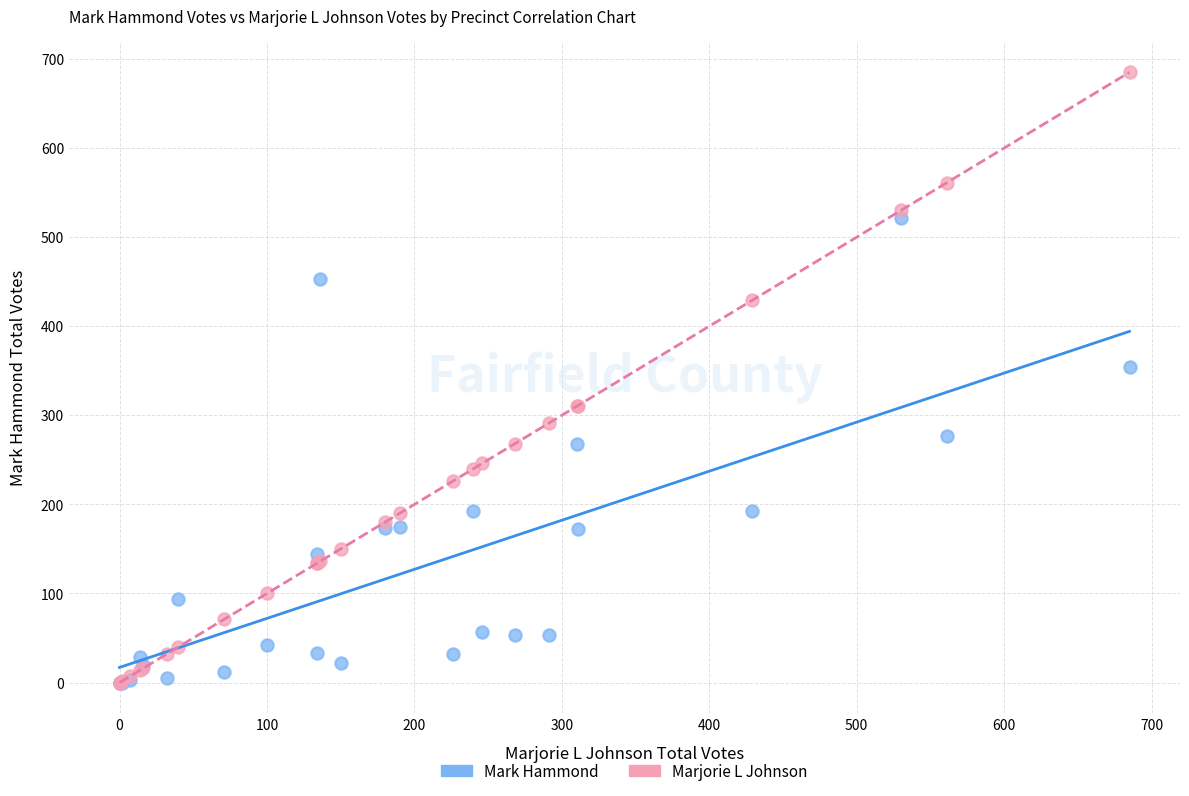

What are all the series names shown in the legend?

Mark Hammond, Marjorie L Johnson